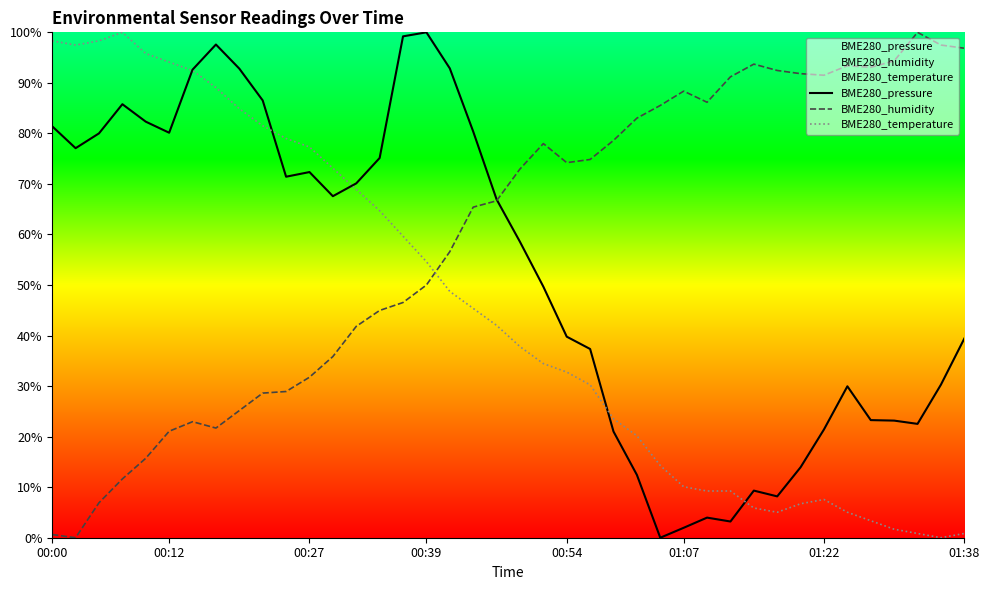

List the series in order of their overall mean, lowest first.

BME280_temperature, BME280_pressure, BME280_humidity